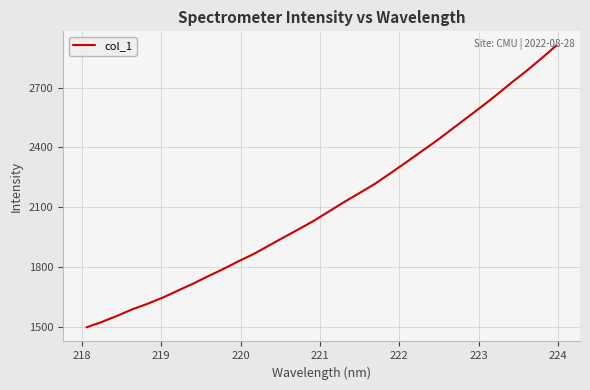

What is the difference between the maximum and minimum values?

1414.5